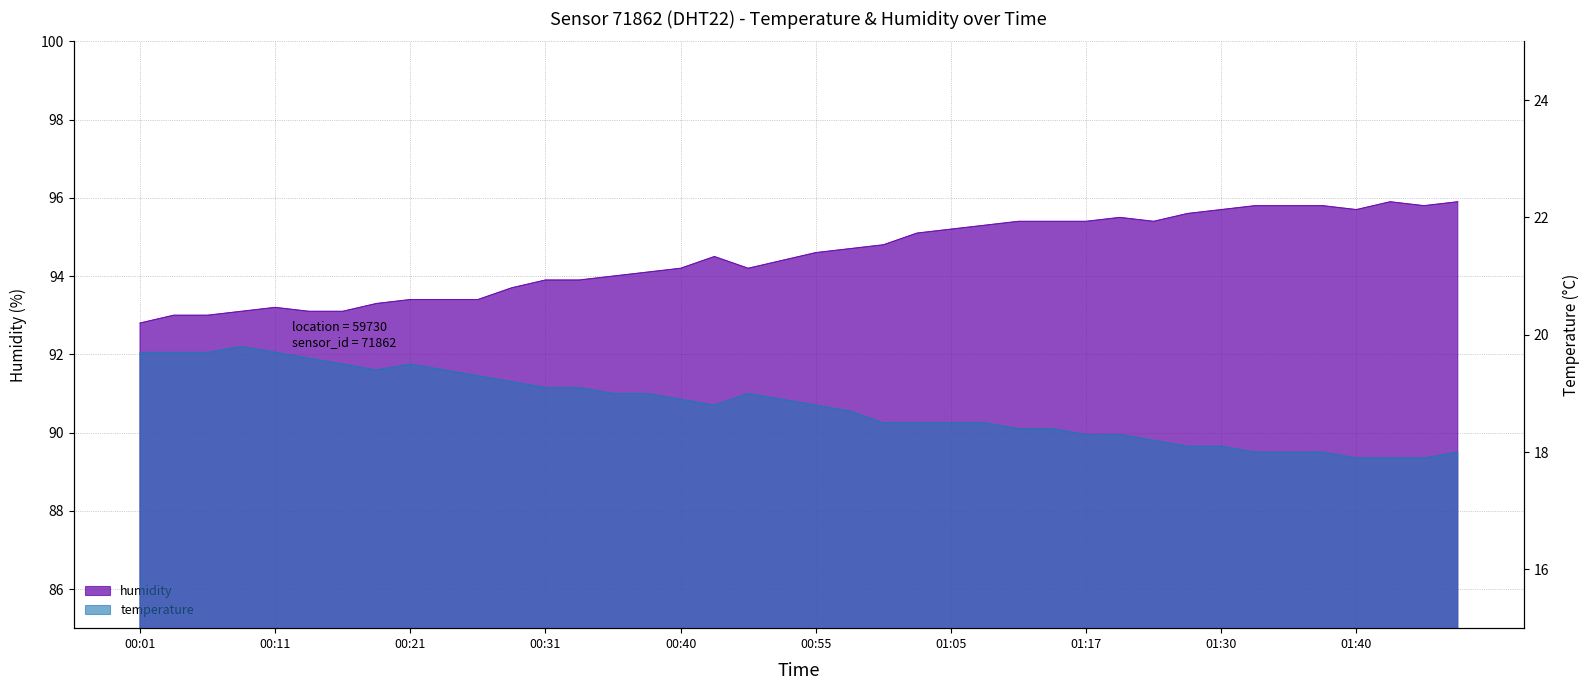

Reading right to left, what are all the values shown in this chart?

humidity: 95.9	95.8	95.9	95.7	95.8	95.8	95.8	95.7	95.6	95.4	95.5	95.4	95.4	95.4	95.3	95.2	95.1	94.8	94.7	94.6	94.4	94.2	94.5	94.2	94.1	94.0	93.9	93.9	93.7	93.4	93.4	93.4	93.3	93.1	93.1	93.2	93.1	93.0	93.0	92.8
temperature: 18.0	17.9	17.9	17.9	18.0	18.0	18.0	18.1	18.1	18.2	18.3	18.3	18.4	18.4	18.5	18.5	18.5	18.5	18.7	18.8	18.9	19.0	18.8	18.9	19.0	19.0	19.1	19.1	19.2	19.3	19.4	19.5	19.4	19.5	19.6	19.7	19.8	19.7	19.7	19.7